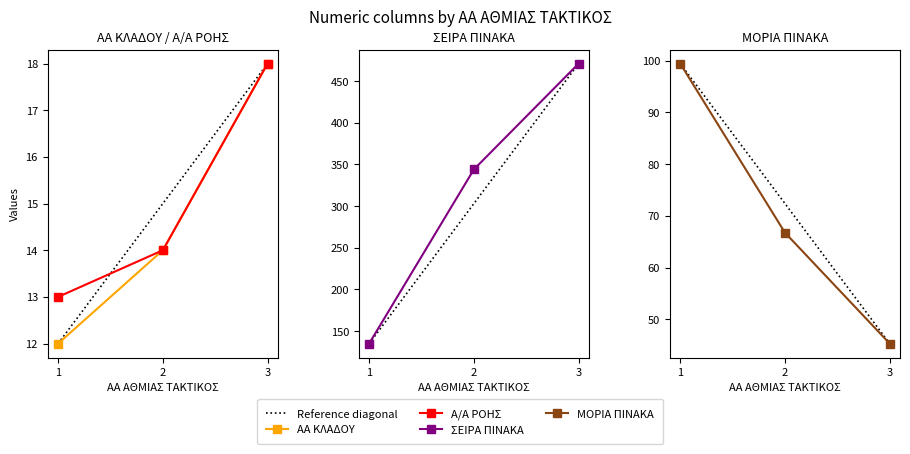

The value of ΜΟΡΙΑ ΠΙΝΑΚΑ at 3 is 75.2. True or false?

False